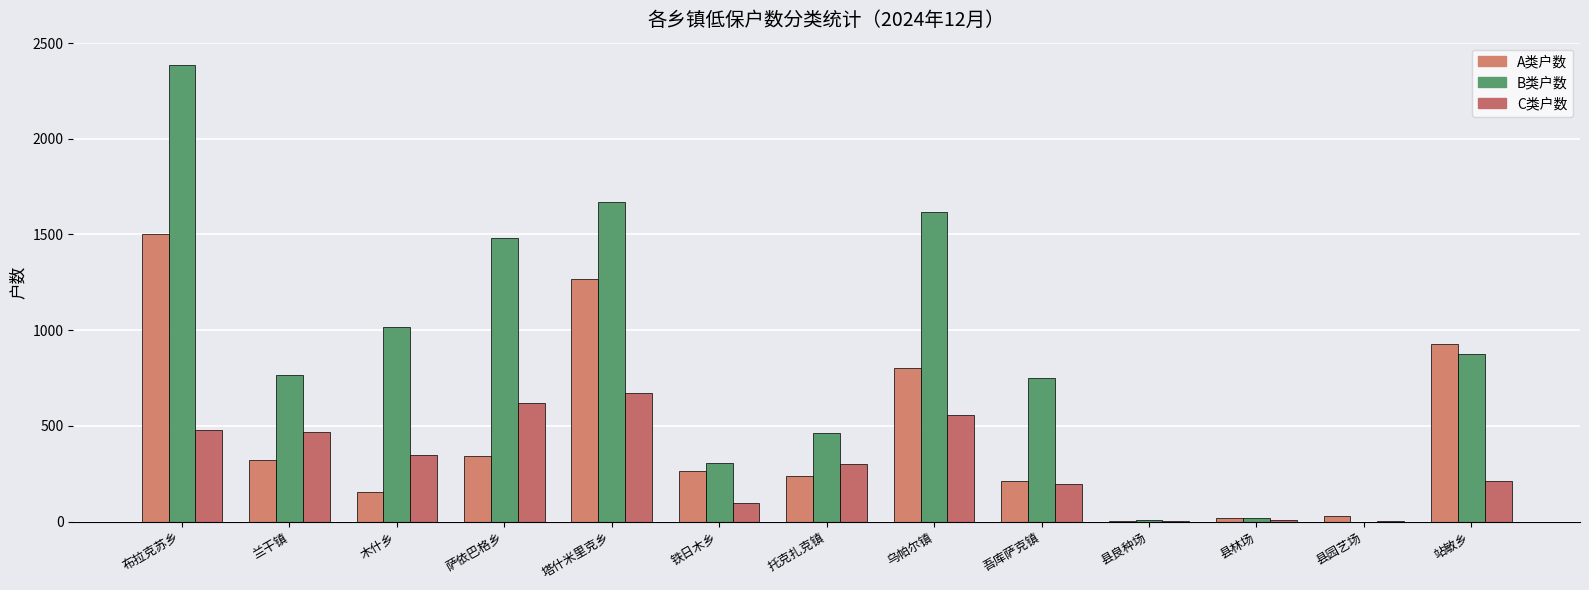

What is the spread (max minus min) of values at 铁日木乡?

209